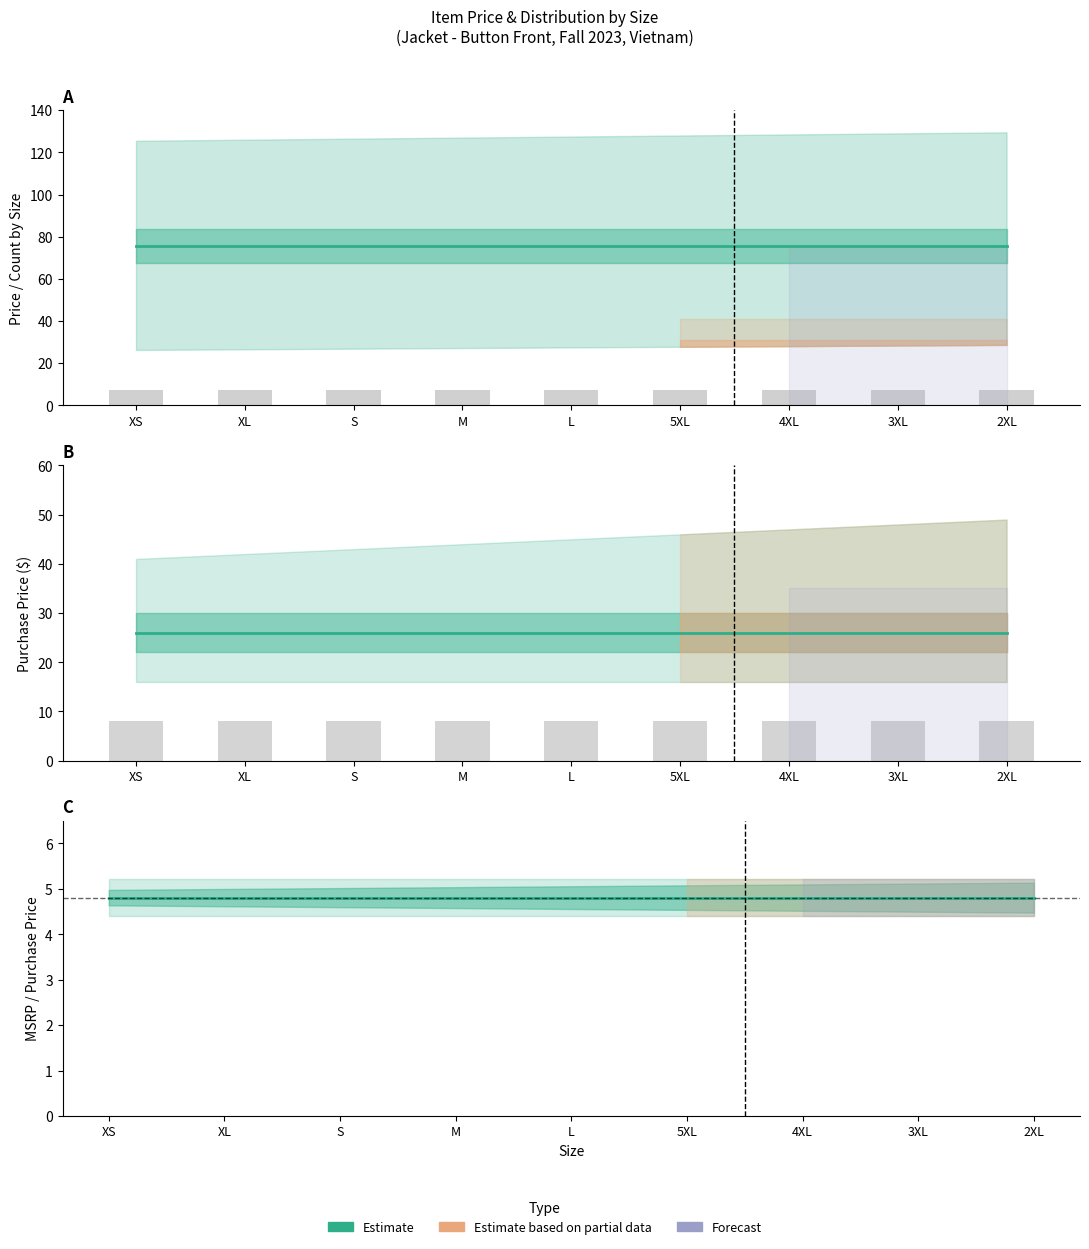

Which series changed the most between S and L?

Estimate